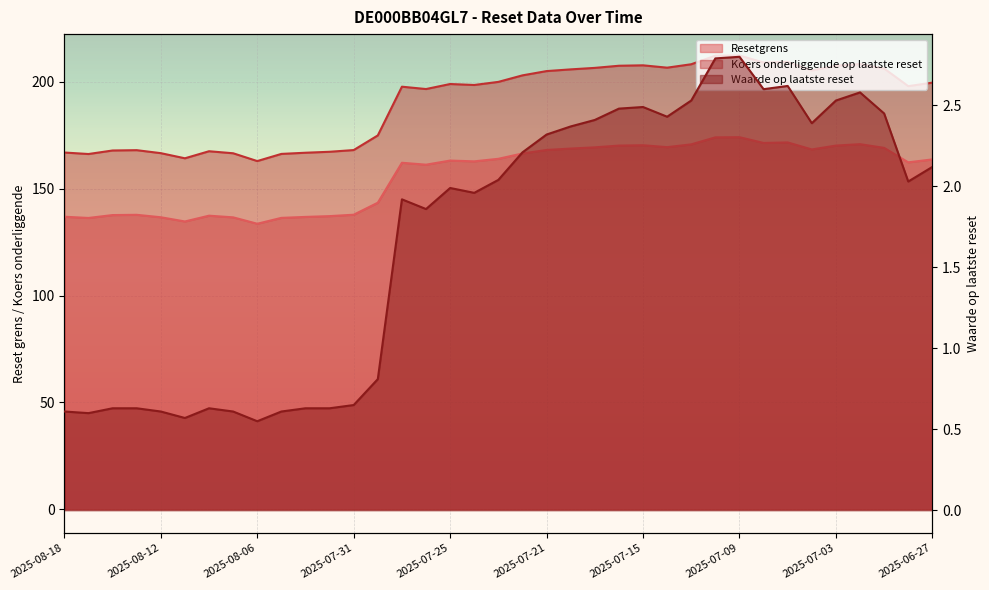

True or false: Resetgrens and Koers onderliggende op laatste reset intersect in this chart.

False